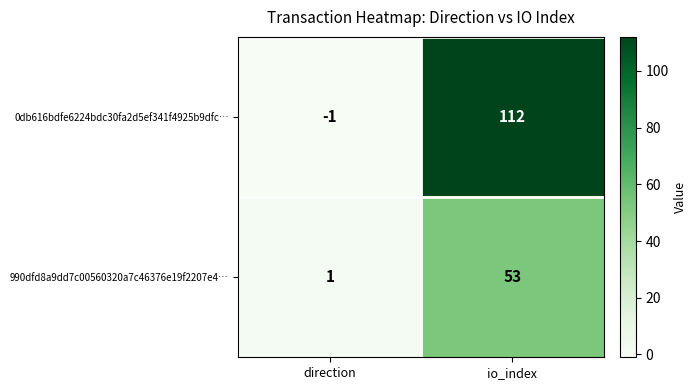

Which series changed the most between direction and io_index?

0db616bdfe6224bdc30fa2d5ef341f4925b9dfc…